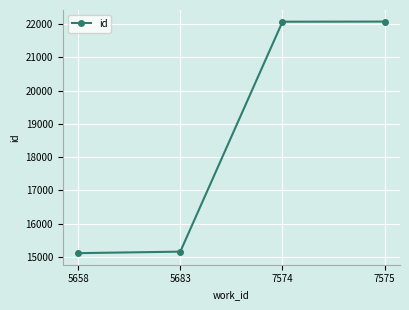

True or false: the data has more than 1 interior local peaks.

False